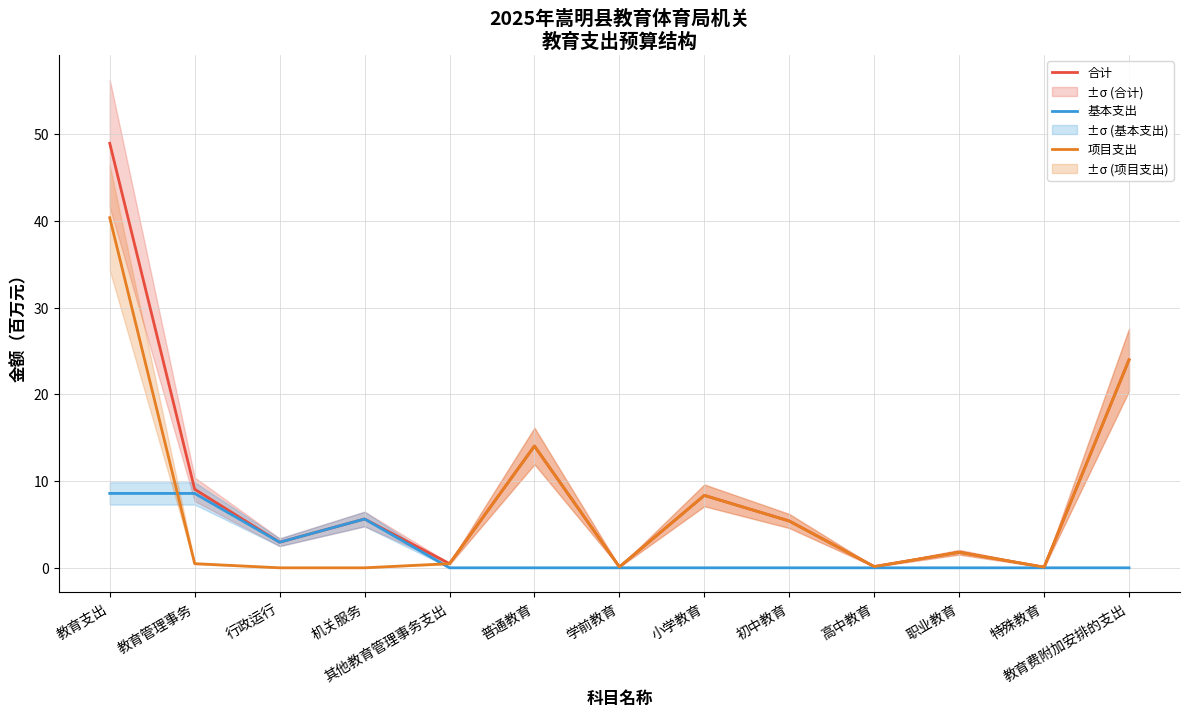

Where is the first local minimum for 基本支出?

行政运行